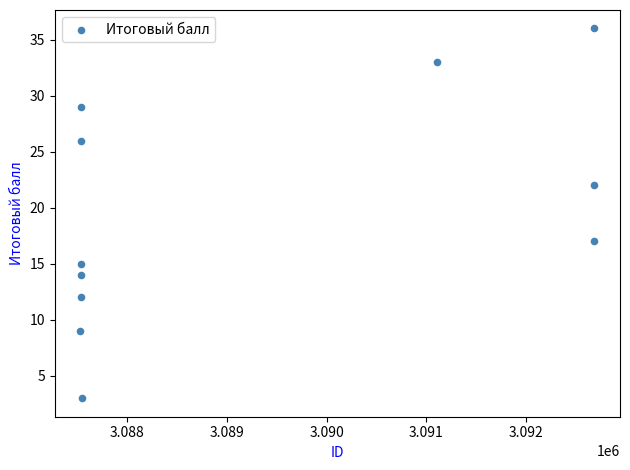

What Y value in the scatter plot is closest to 19?

17